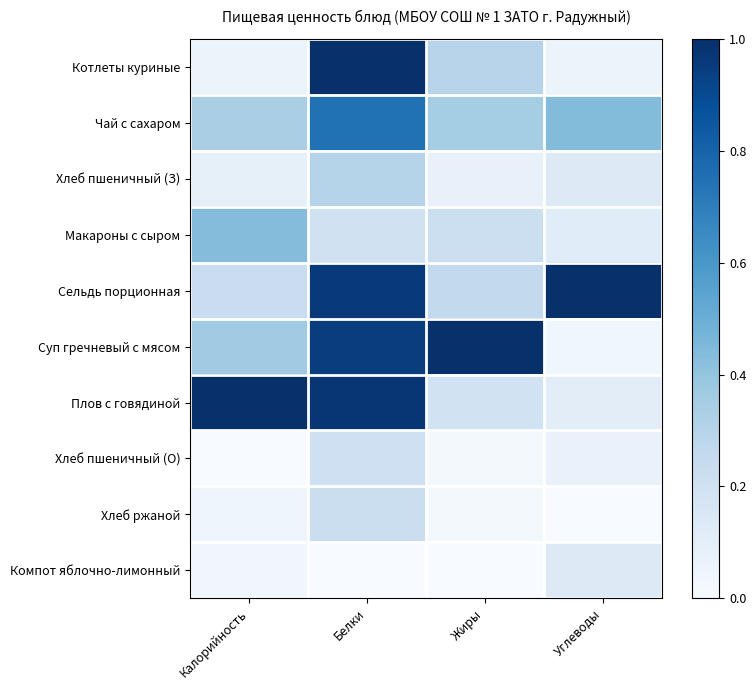

What is the greatest value displayed?

1.0